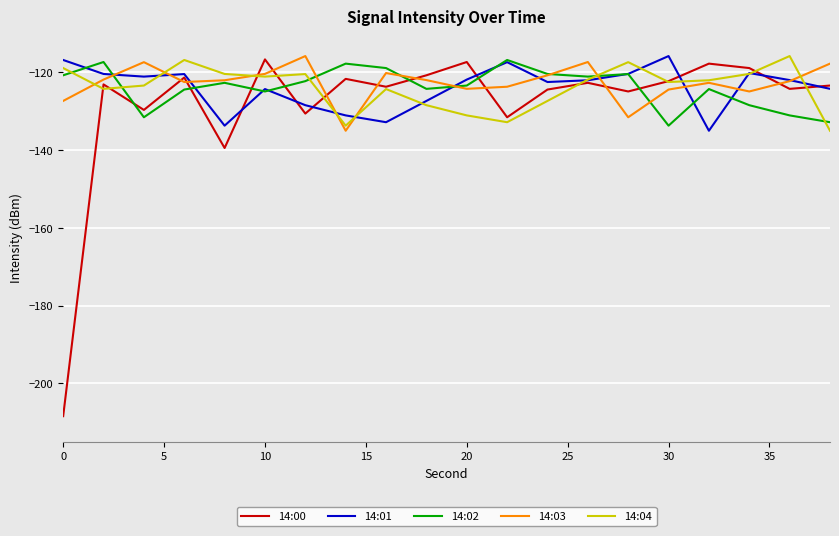

What is the smallest value displayed?

-208.4